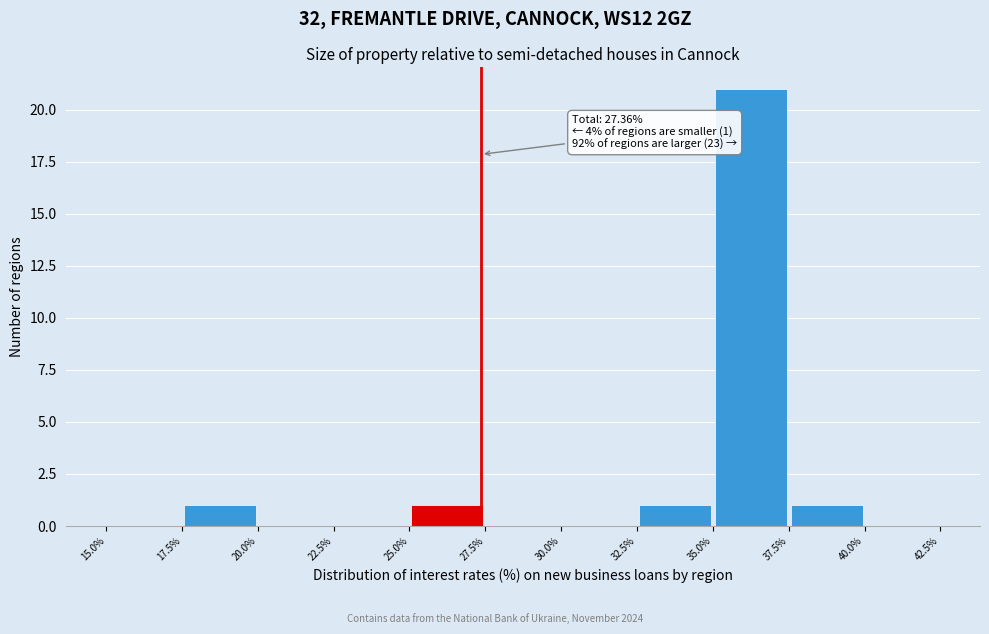

Over which range of the x-axis is the bar tallest?

35.0% to 37.5%